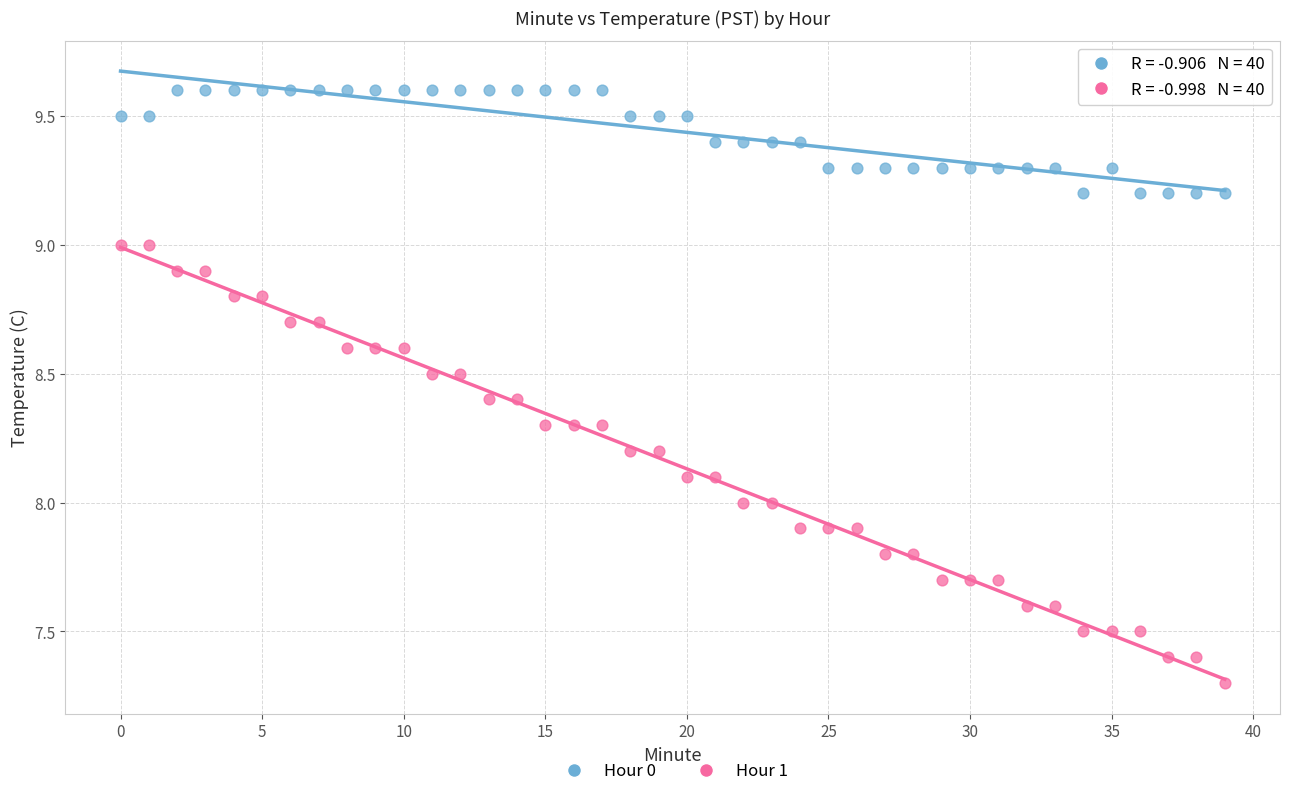

Which series has the widest spread of Y values?

Hour 1